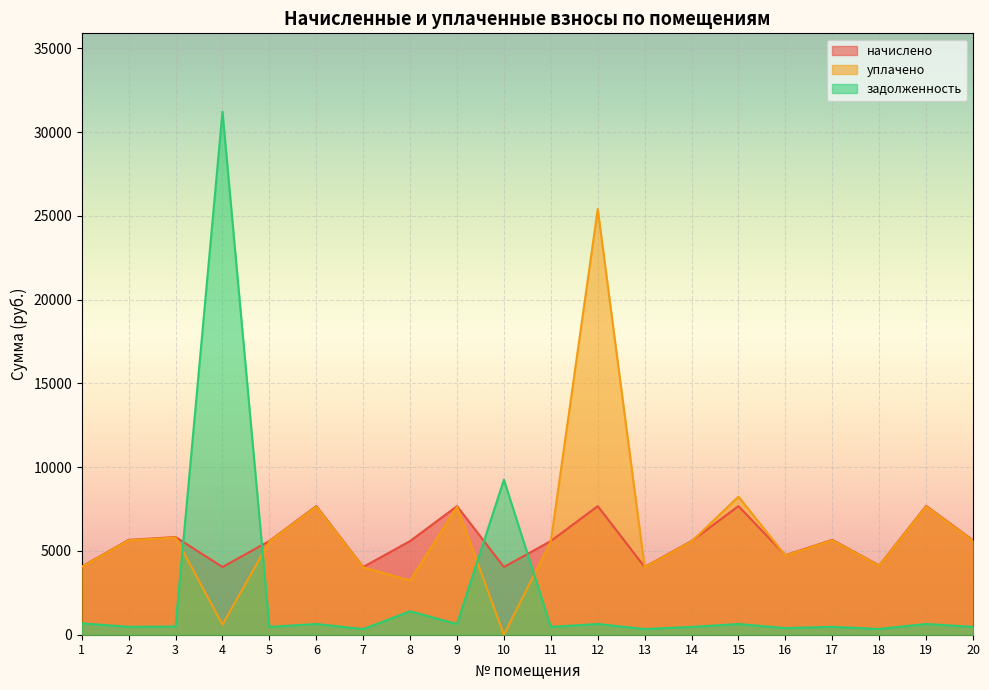

Where does the задолженность series first go above 485?

1